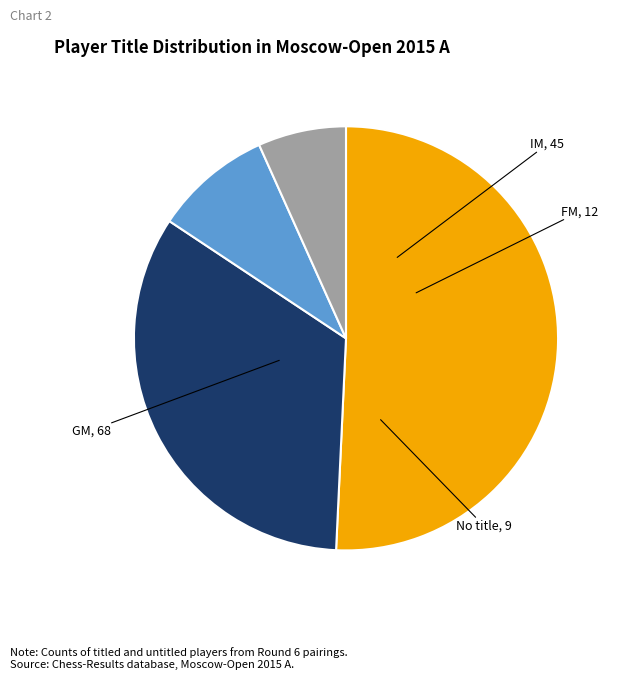

How many segments does this pie chart have?

4